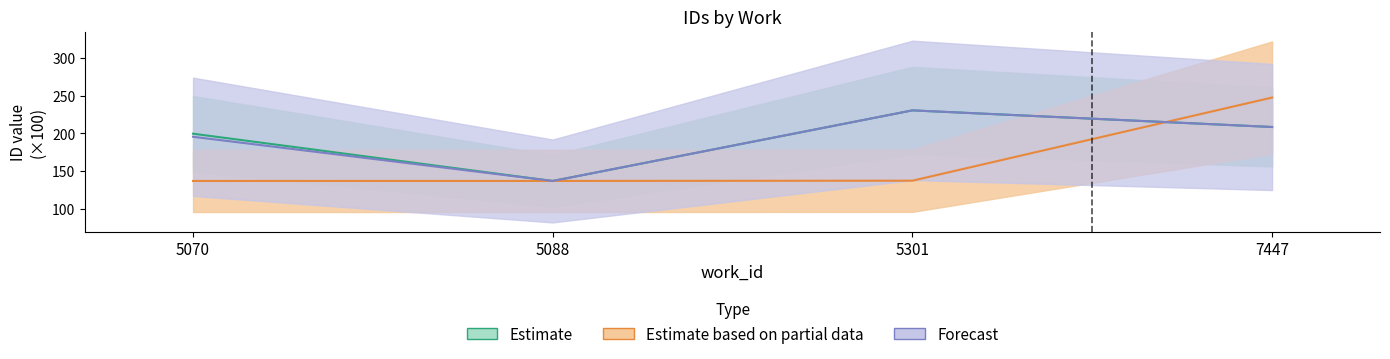

Where do Estimate based on partial data and Forecast first cross each other?

5070 and 5088